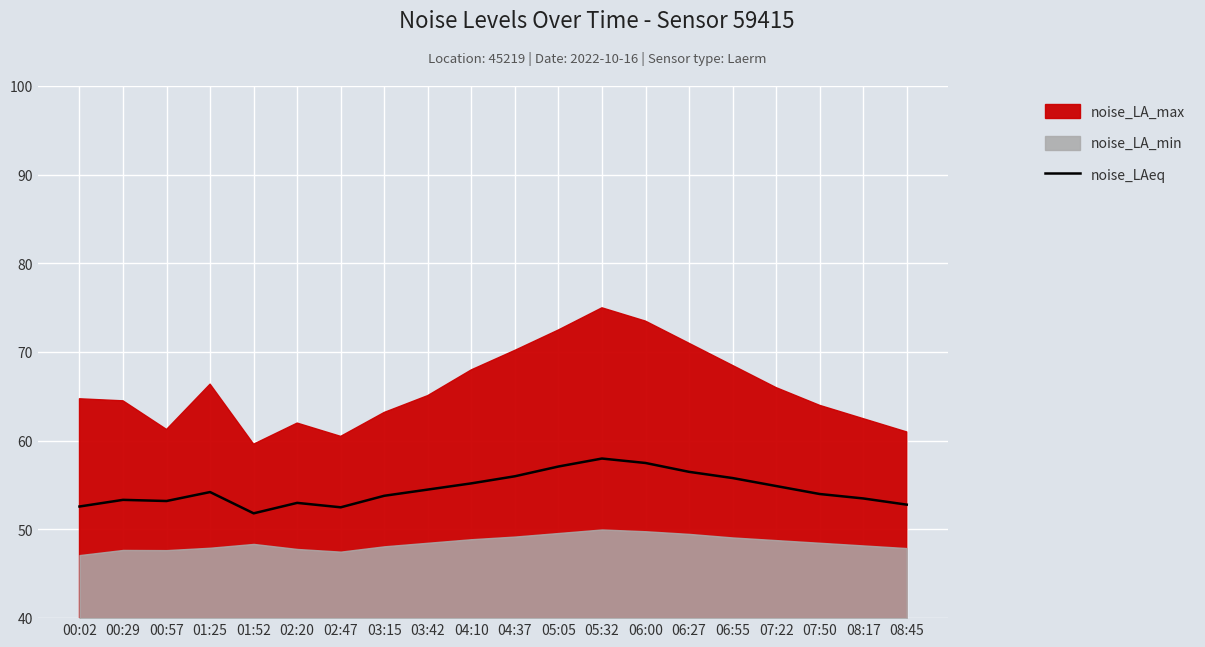

Is it true that the value at 00:57 is 80.0?

False